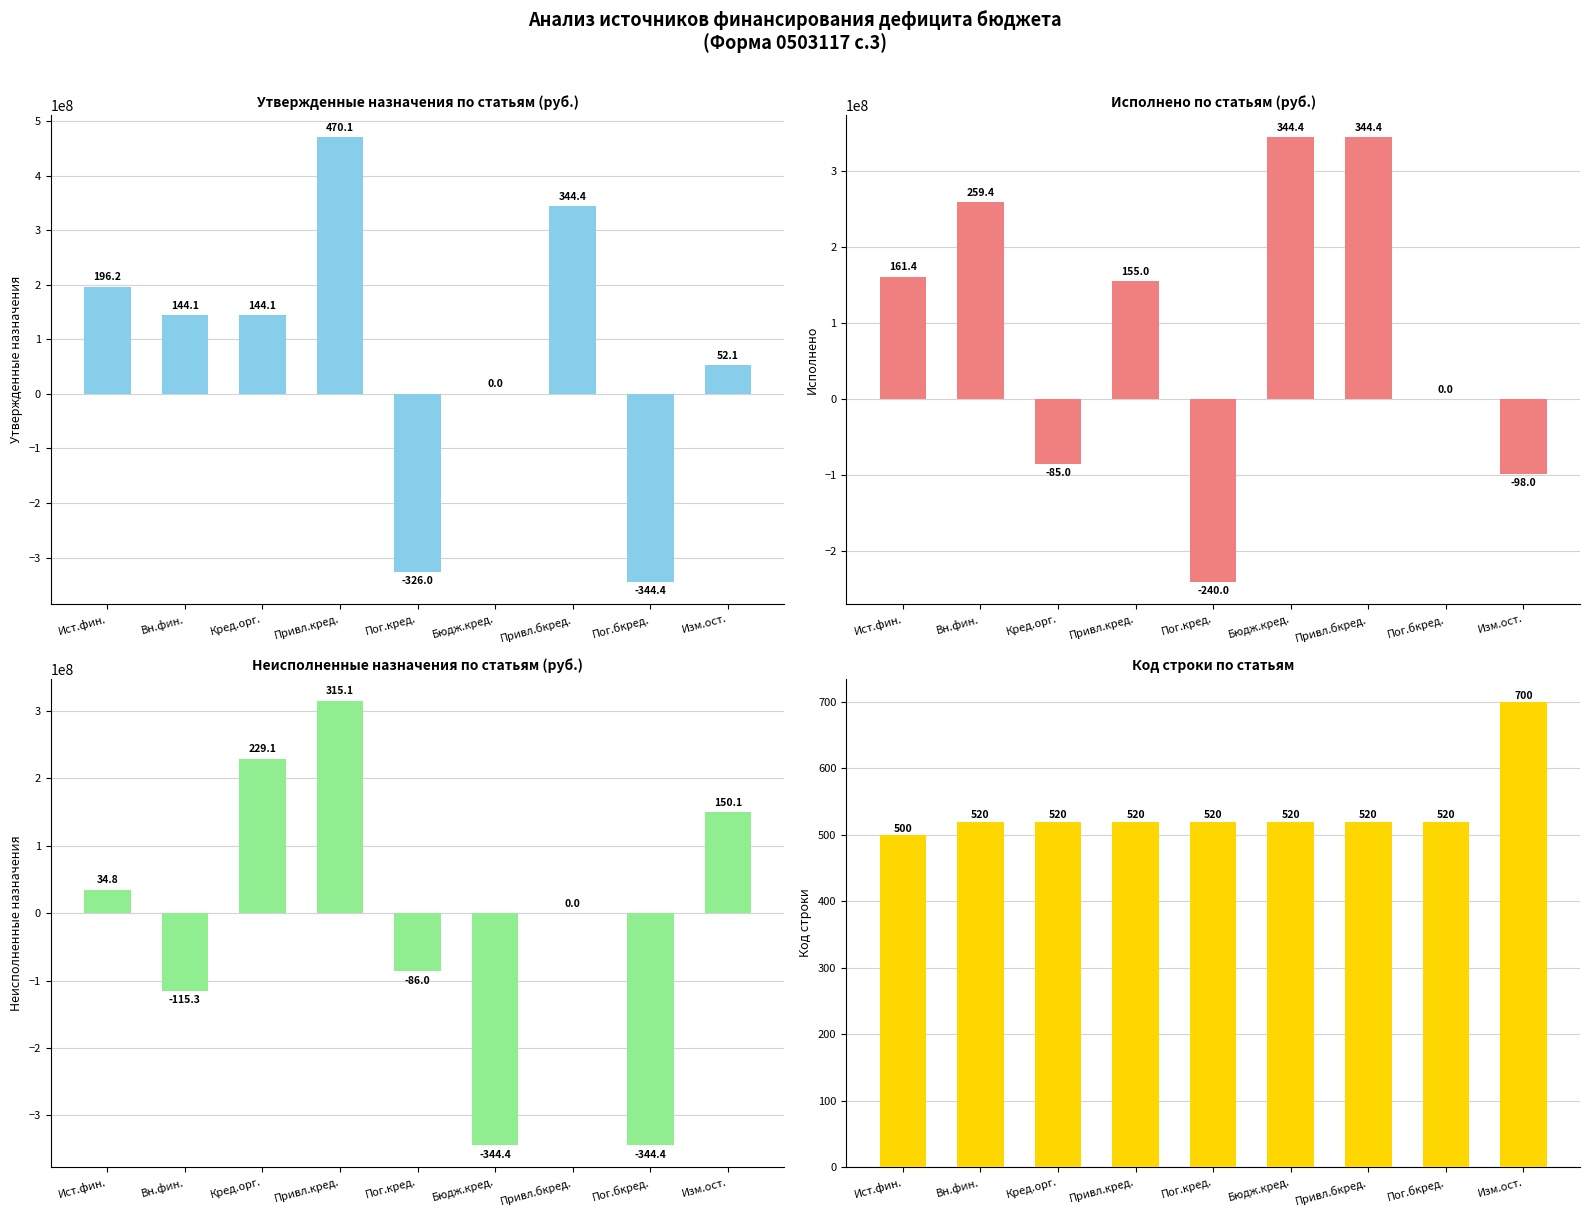

At how many categories does at least one series exceed 183580271?

6